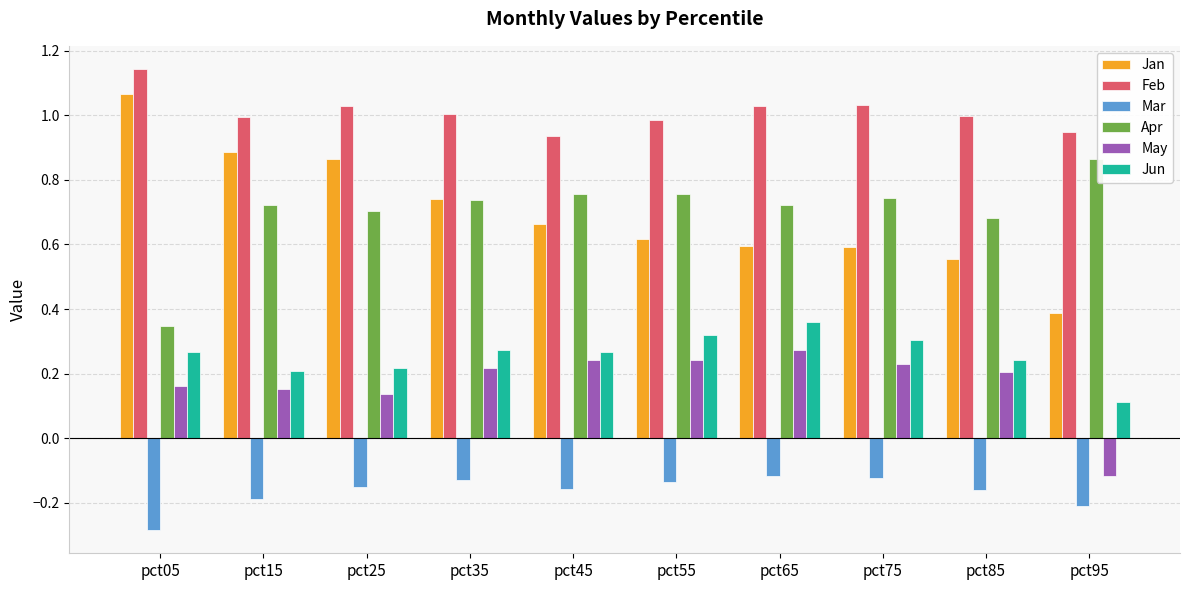

How many negative values does the May series have?

1